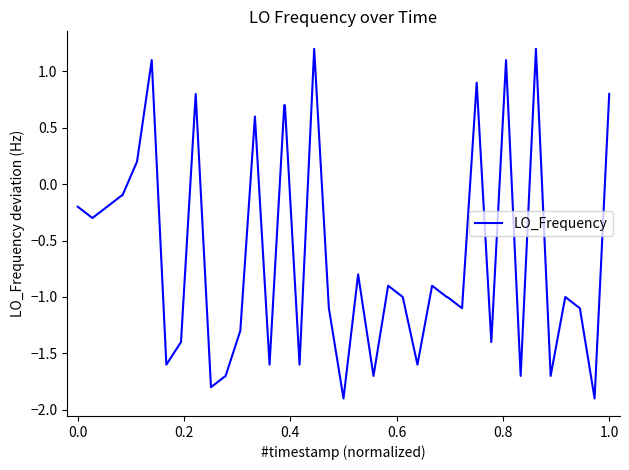

How many categories are shown in the chart?

40